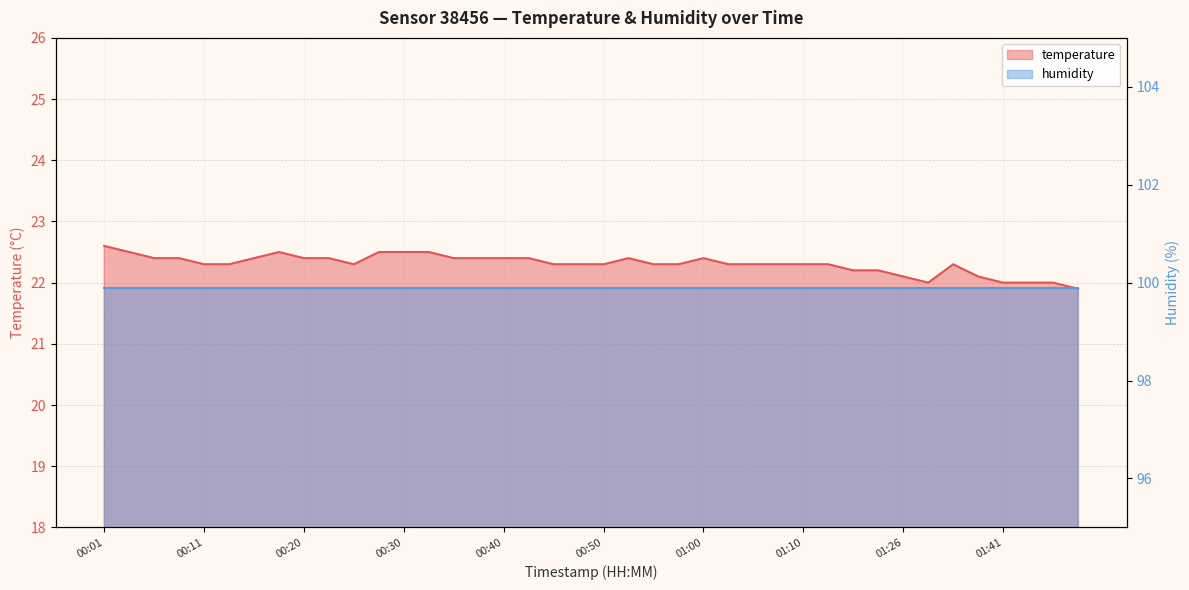

What is the ratio of the value at 01:46 to the value at 00:47?

1.0